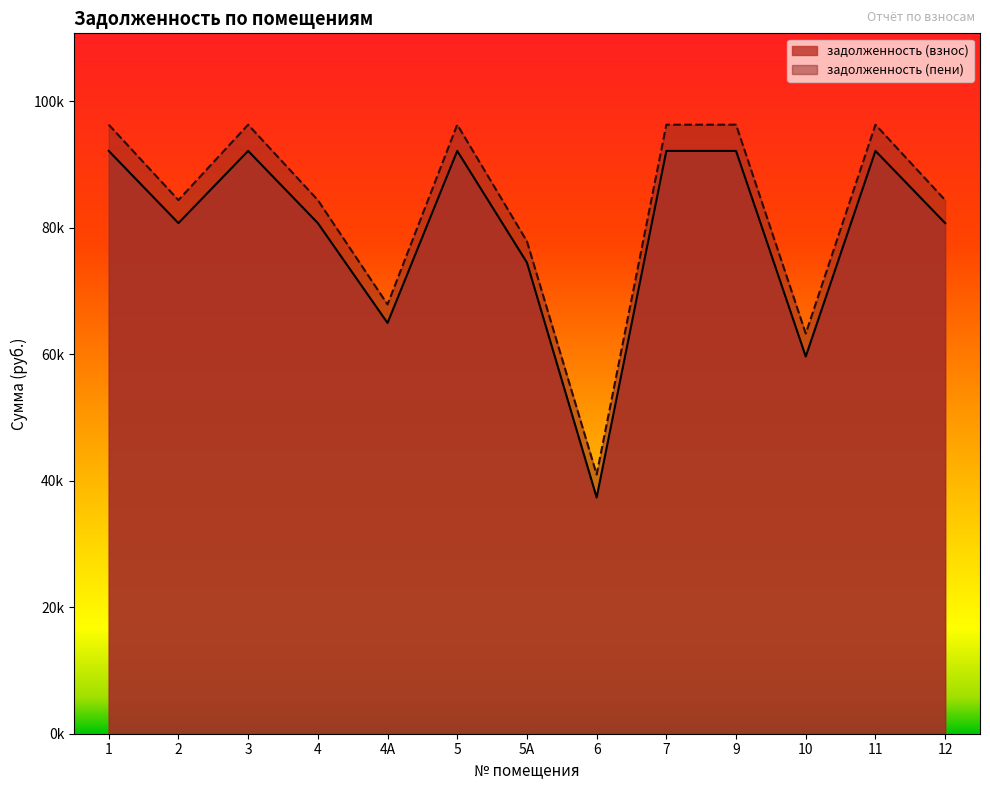

How many interior local valleys does the задолженность (пени) series have?

4